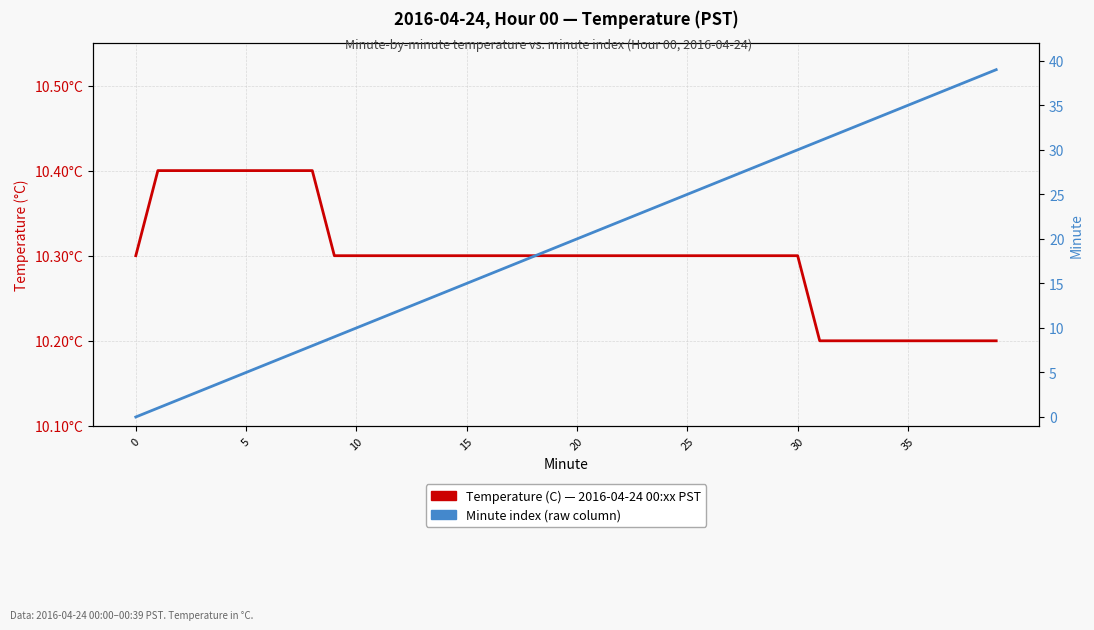

How many categories are shown in the chart?

40